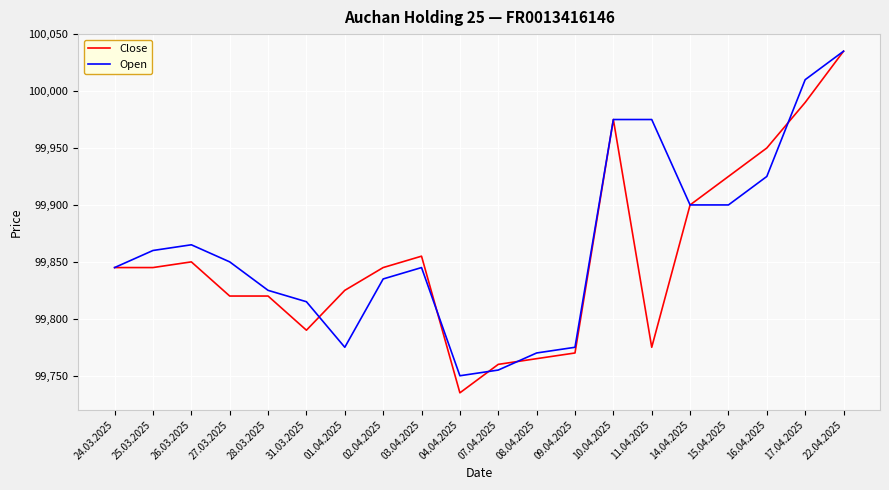

How many values in the Close series are below 99845?

9